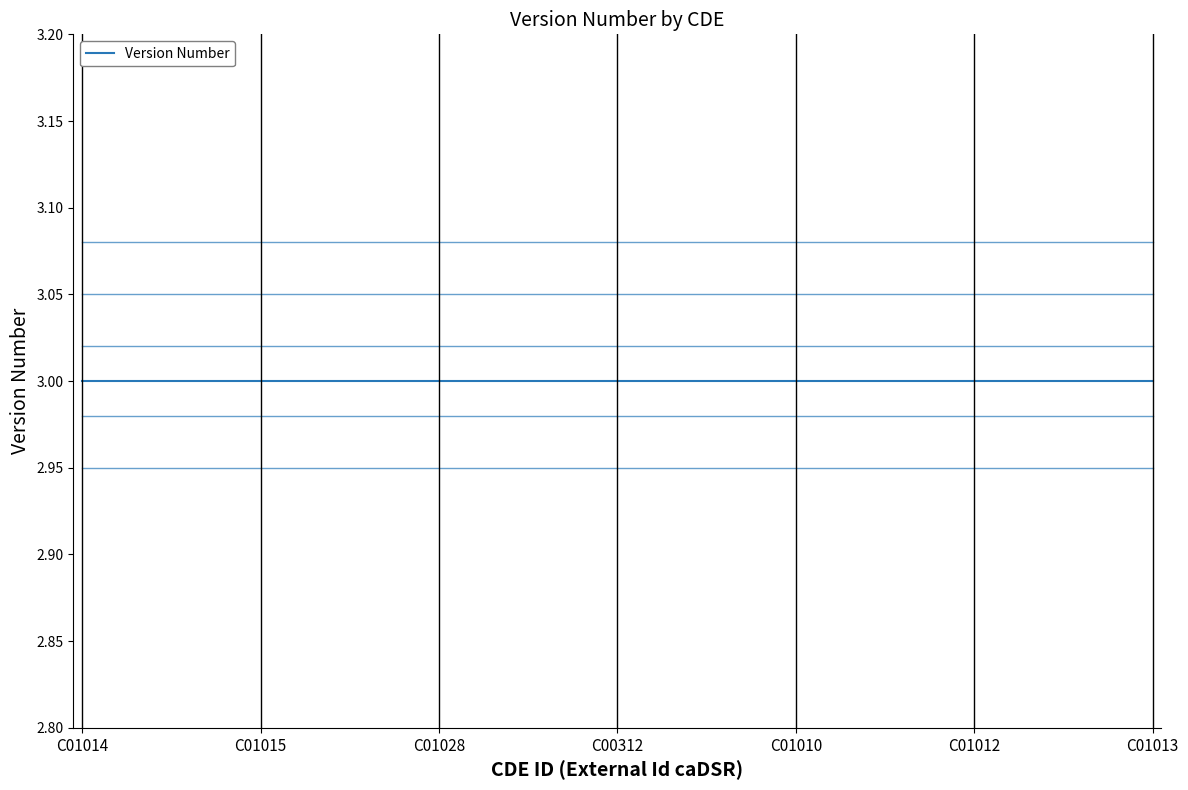

At which category is the sum across all series the highest?

C01014